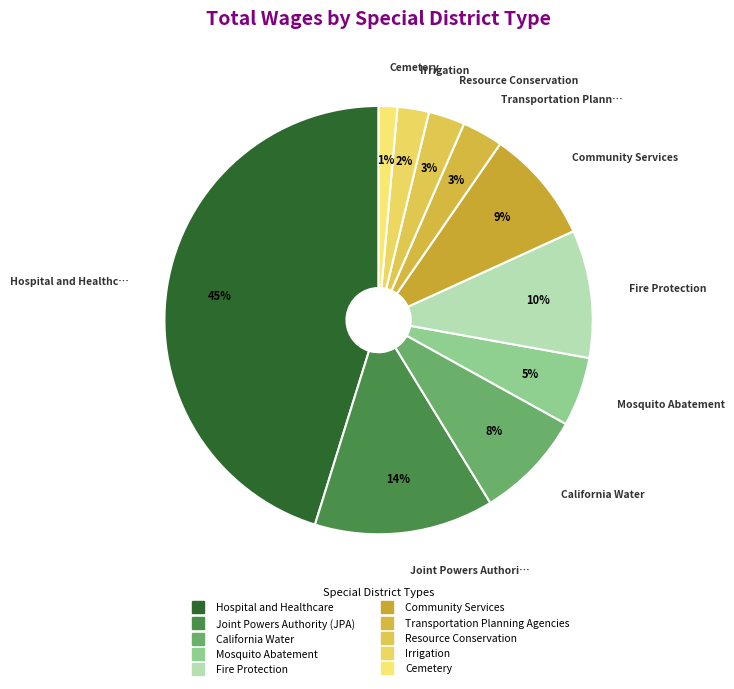

Combined, do Community Services and Transportation Planning Agencies account for over 50%?

No